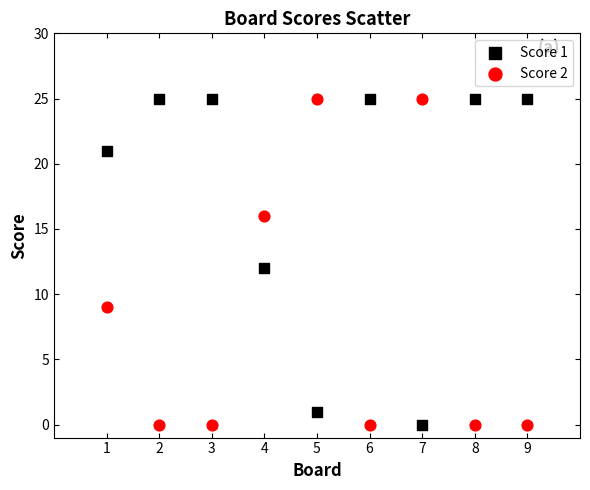

What is the X range (max minus min) for the scatter plot?

8